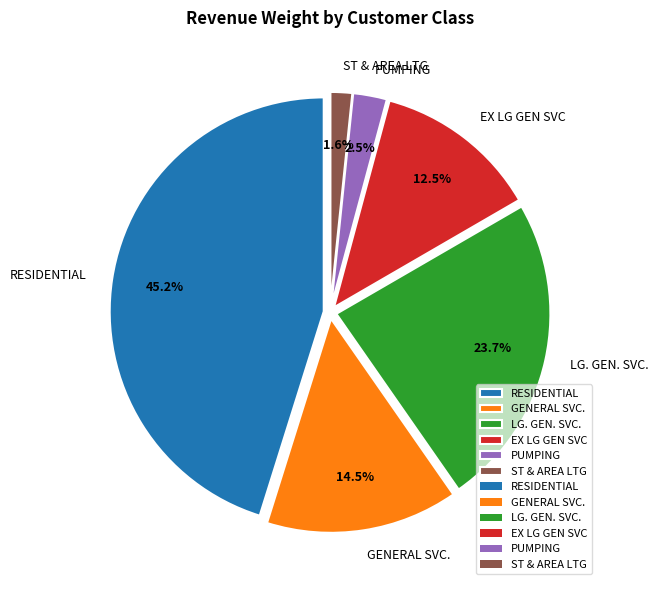

Is ST & AREA LTG the majority of the pie?

No